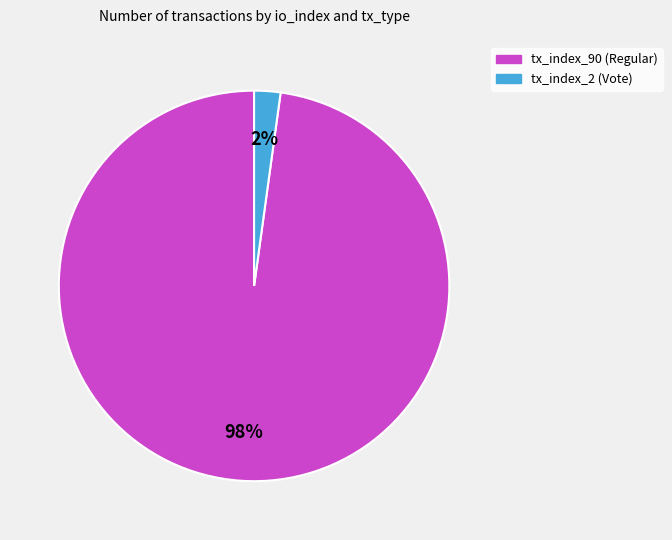

True or false: tx_index_2 (Vote) accounts for 2% of the total.

True